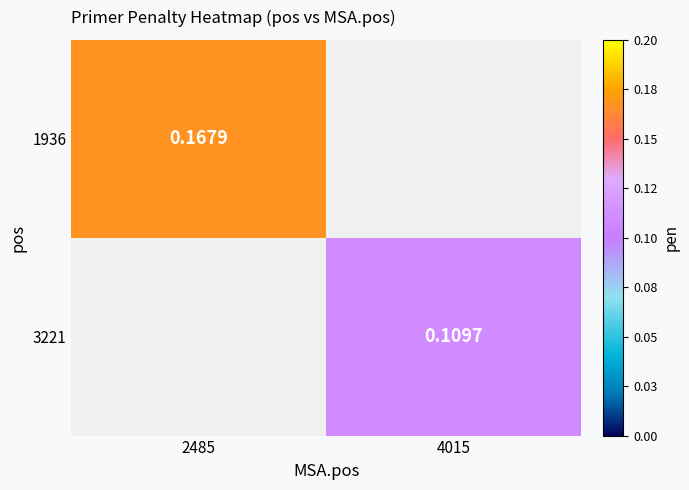

Which series has the widest spread of values?

1936